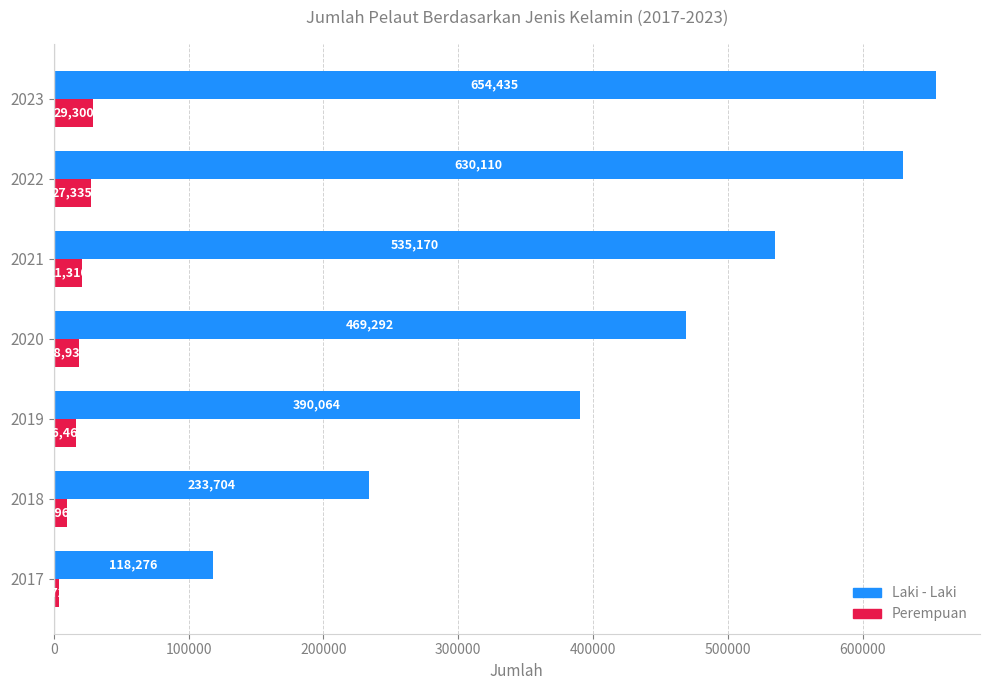

At which label is Laki - Laki closest to 386355?

2019